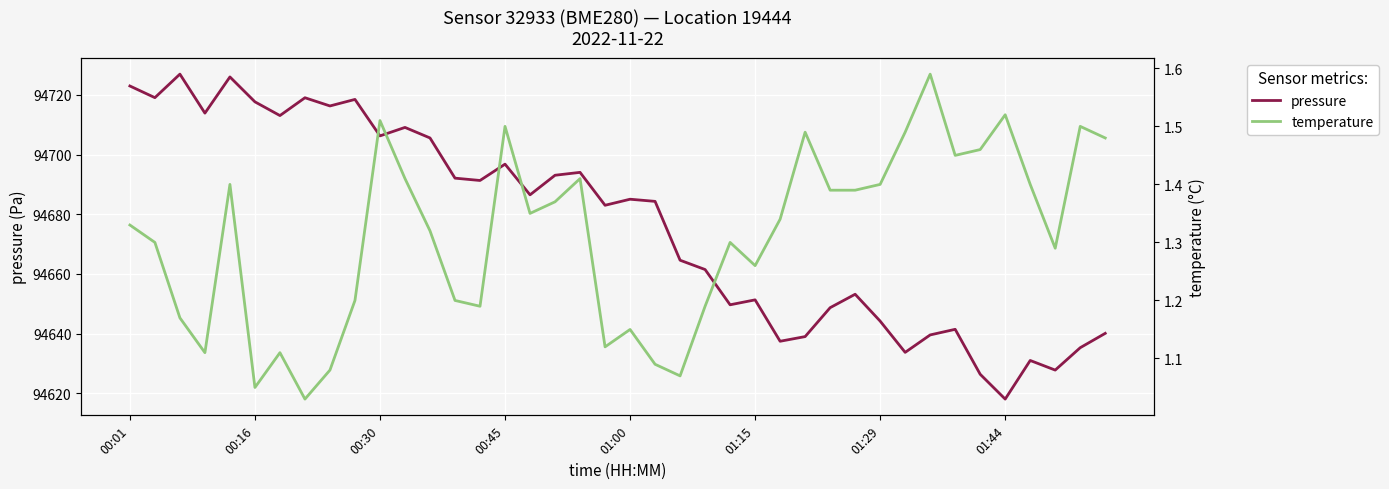

What is the total value across all series at 12?

94706.9